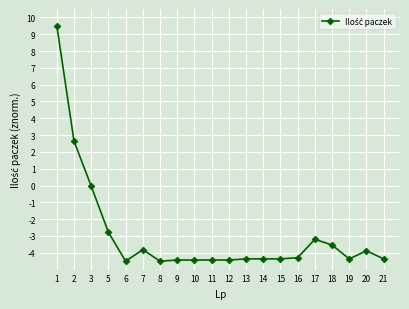

What is the change in value from 11 to 14?

+0.1